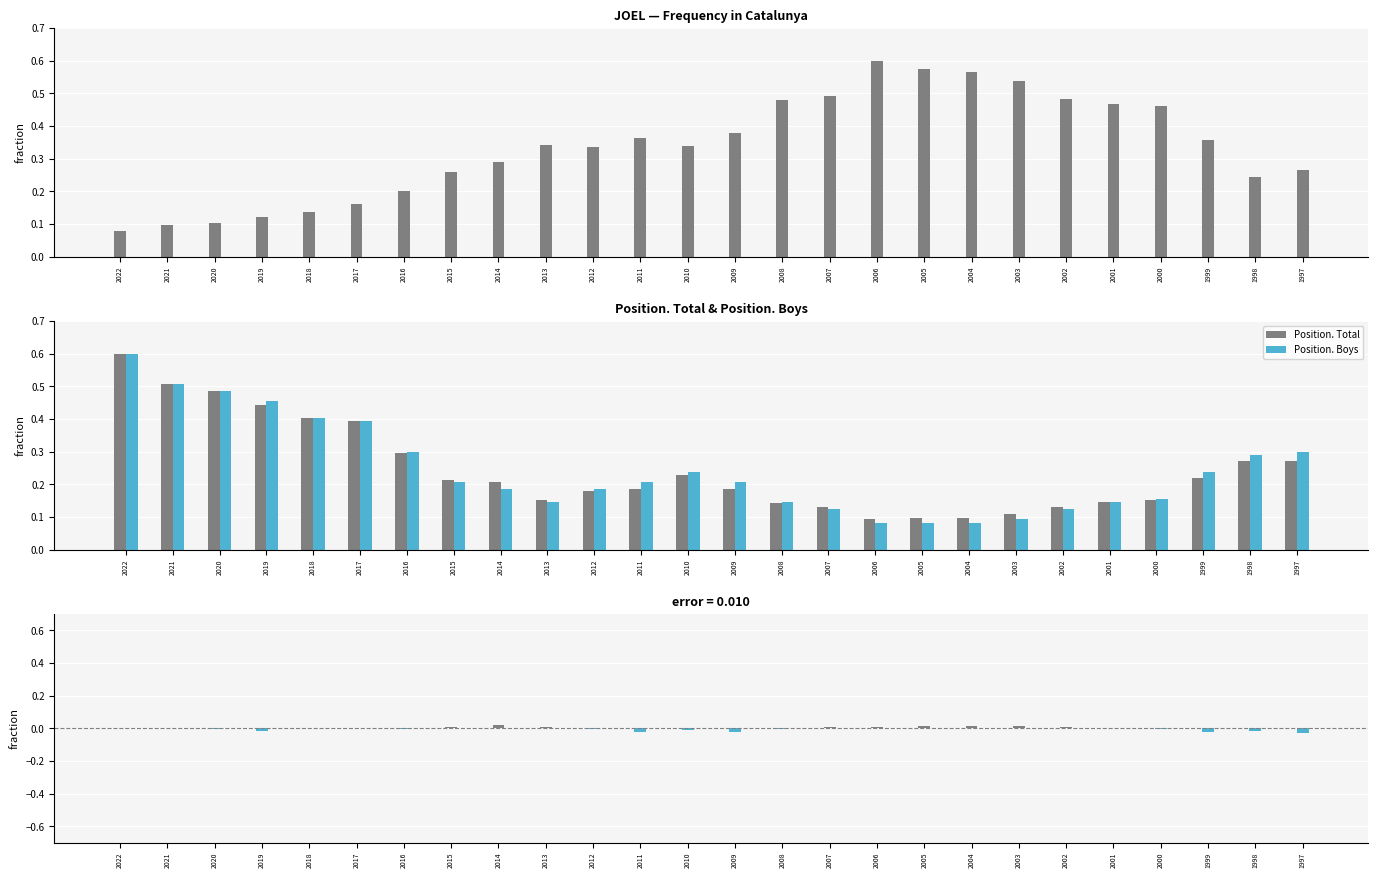

At which label is Position. Boys closest to 0?

2006